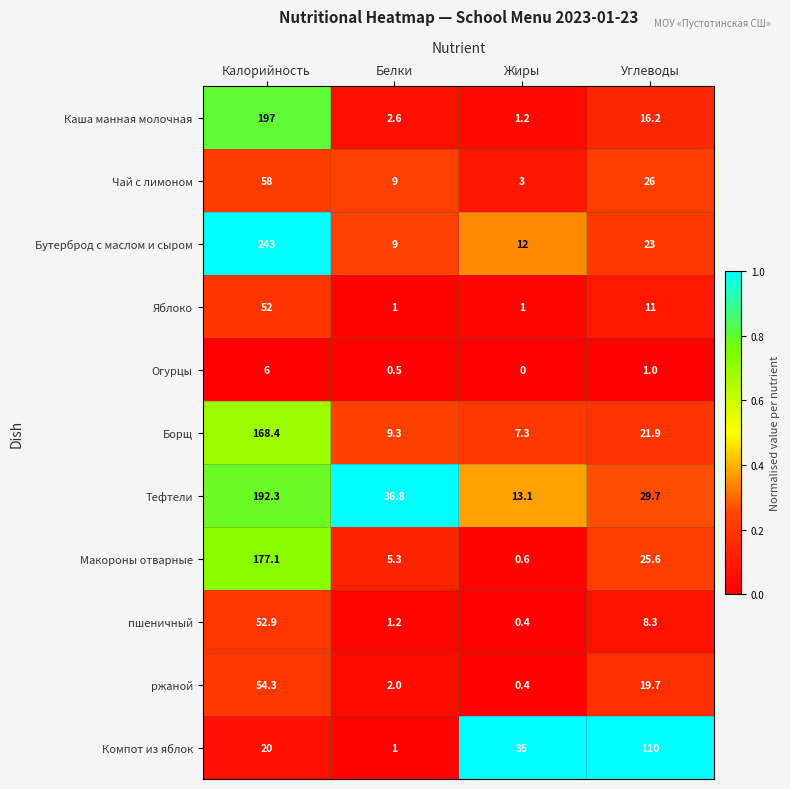

What is the greatest value displayed?

243.0